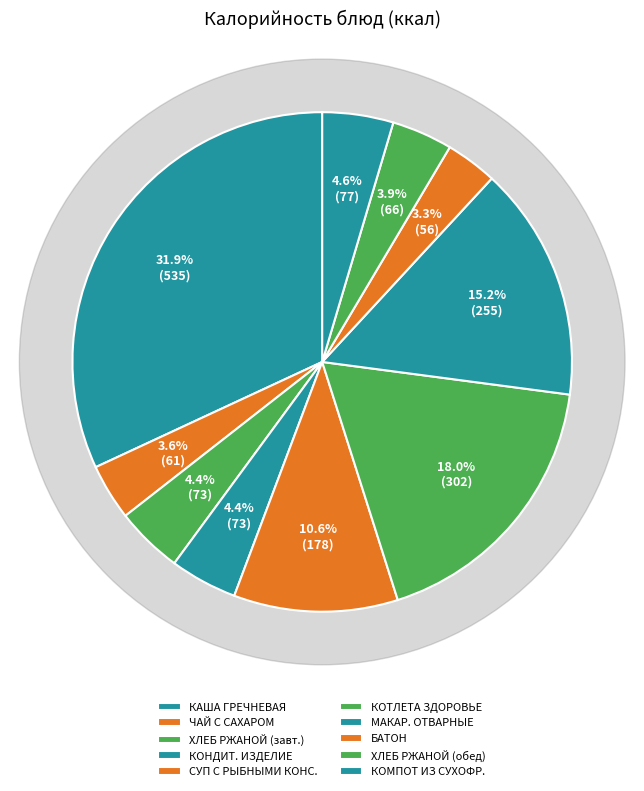

Rank the categories by value from lowest to highest.

БАТОН, ЧАЙ С САХАРОМ, ХЛЕБ РЖАНОЙ (обед), ХЛЕБ РЖАНОЙ (завтрак), КОНДИТЕРСКОЕ ИЗДЕЛИЕ, КОМПОТ ИЗ СМЕСИ СУХОФРУКТОВ, СУП С РЫБНЫМИ КОНСЕРВАМИ, МАКАРОННЫЕ ИЗДЕЛИЯ ОТВАРНЫЕ, КОТЛЕТА "ЗДОРОВЬЕ", КАША ГРЕЧНЕВАЯ РАССЫПЧАТАЯ И КУЛЯШ